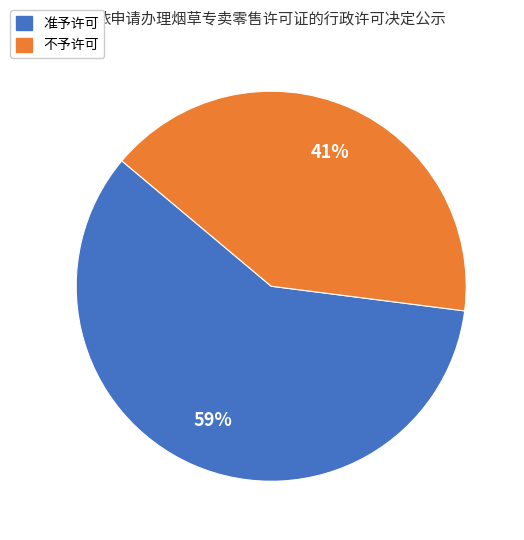

Approximately how many times larger is the value at 不予许可 compared to 准予许可?

0.7